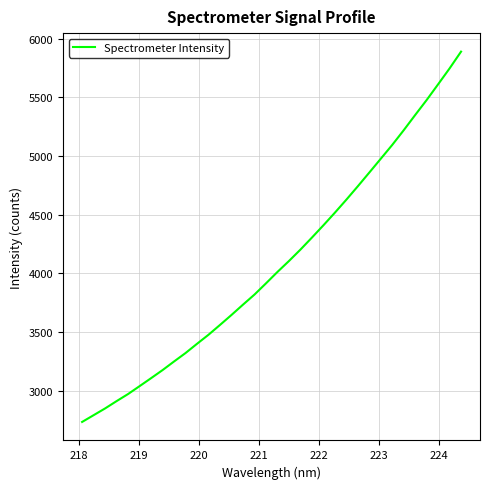

What is the maximum value shown in the chart?

5891.1